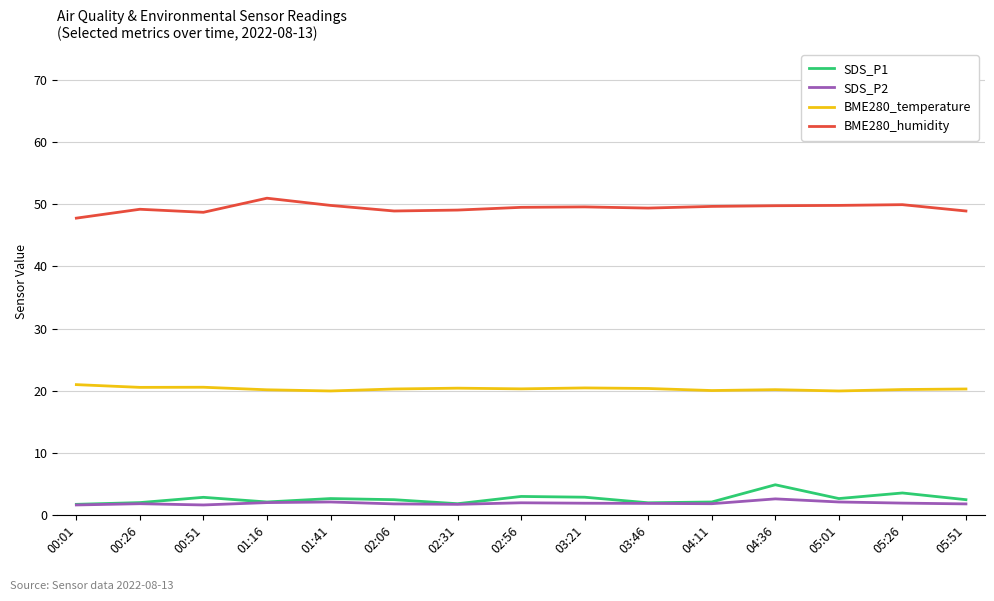

List the series in order of their peak value, highest first.

BME280_humidity, BME280_temperature, SDS_P1, SDS_P2